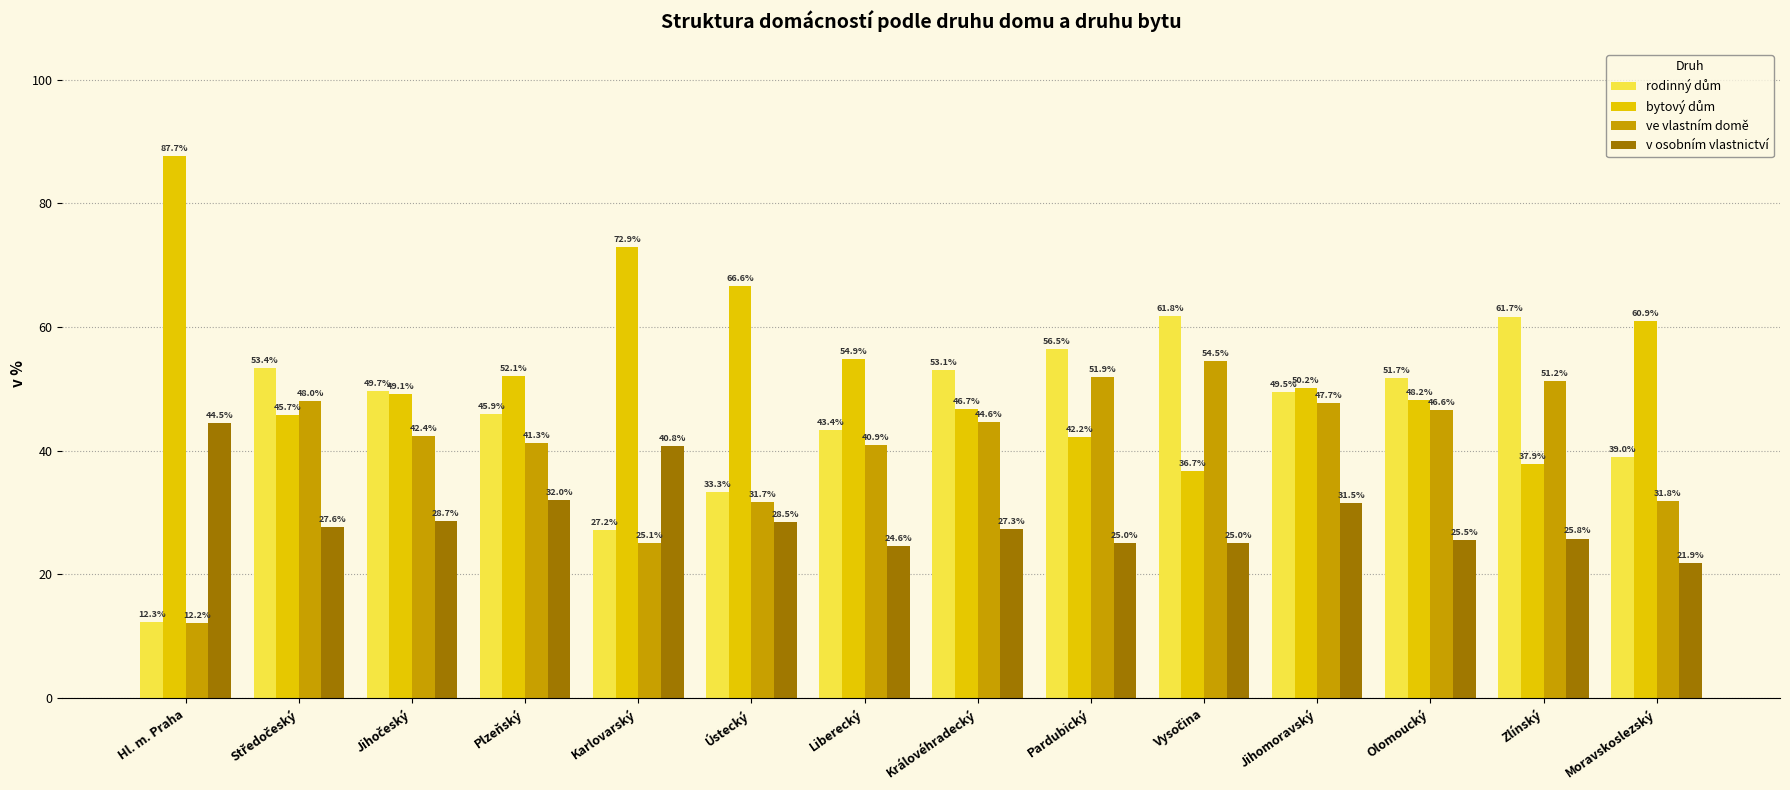

Count the number of categories in the chart.

14